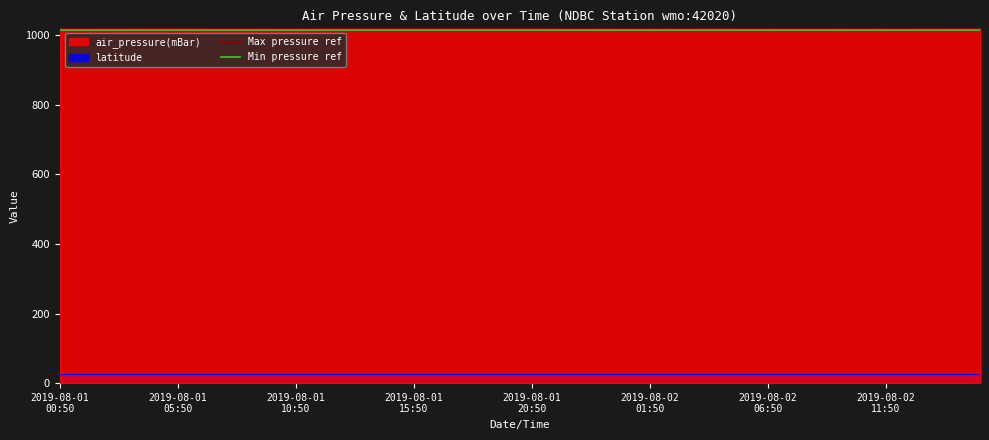

How many distinct data groups are displayed?

2